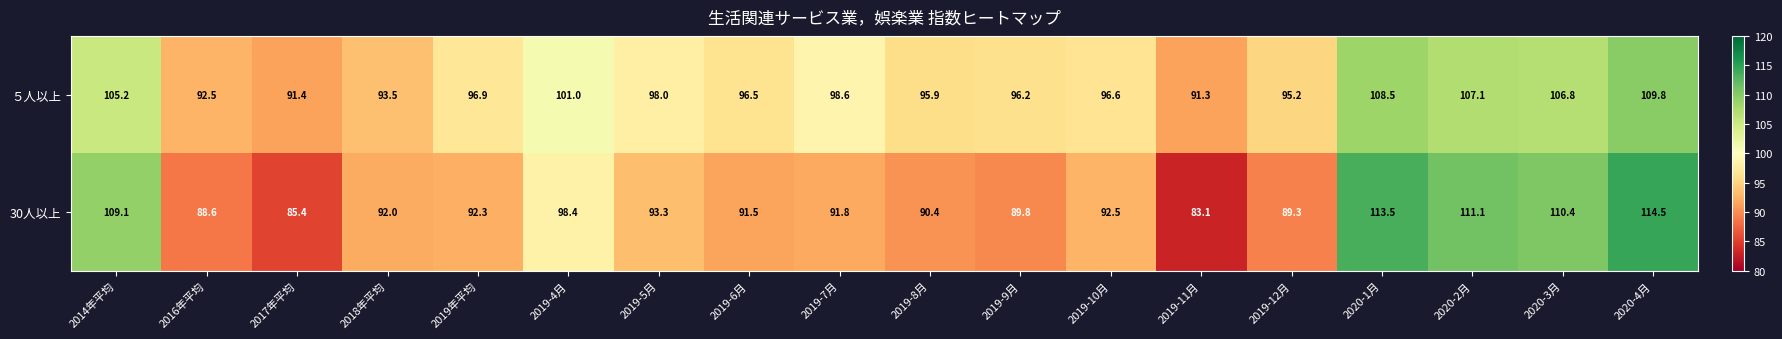

What is the difference between the second highest and minimum values in the 30人以上 series?

30.4